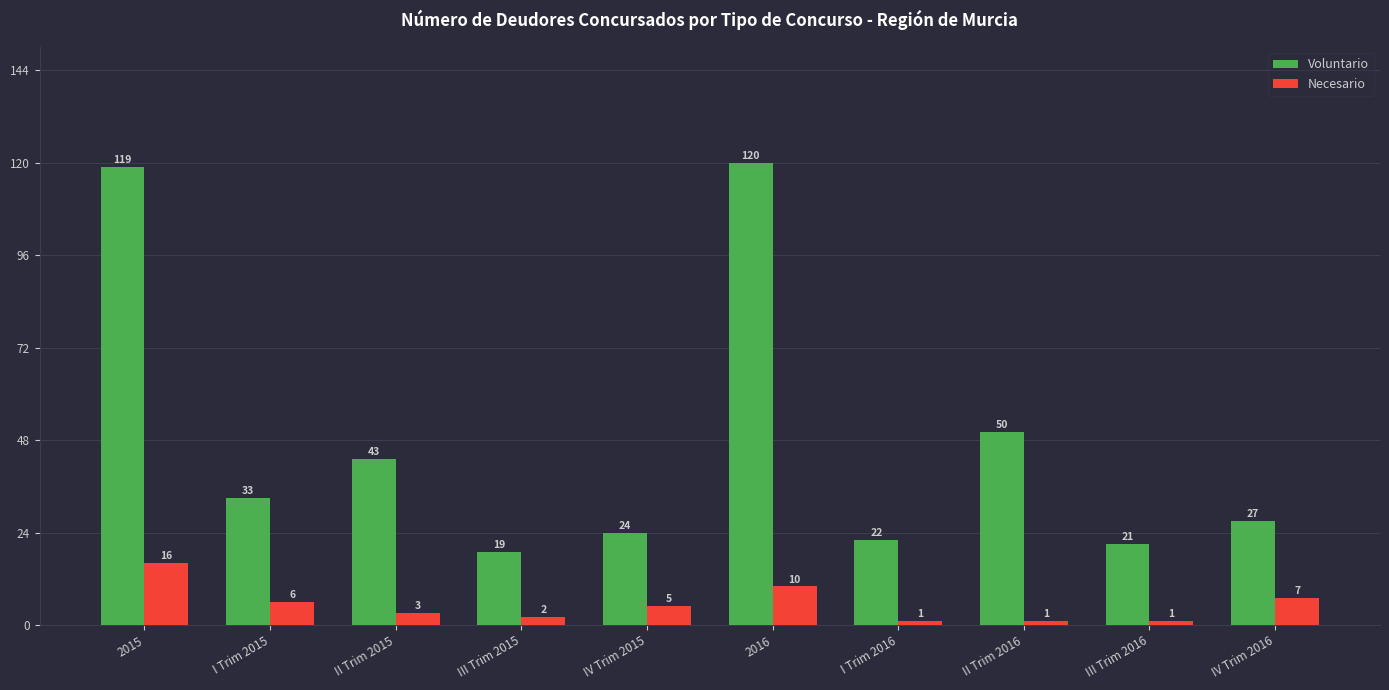

Which series has the widest spread of values?

Voluntario